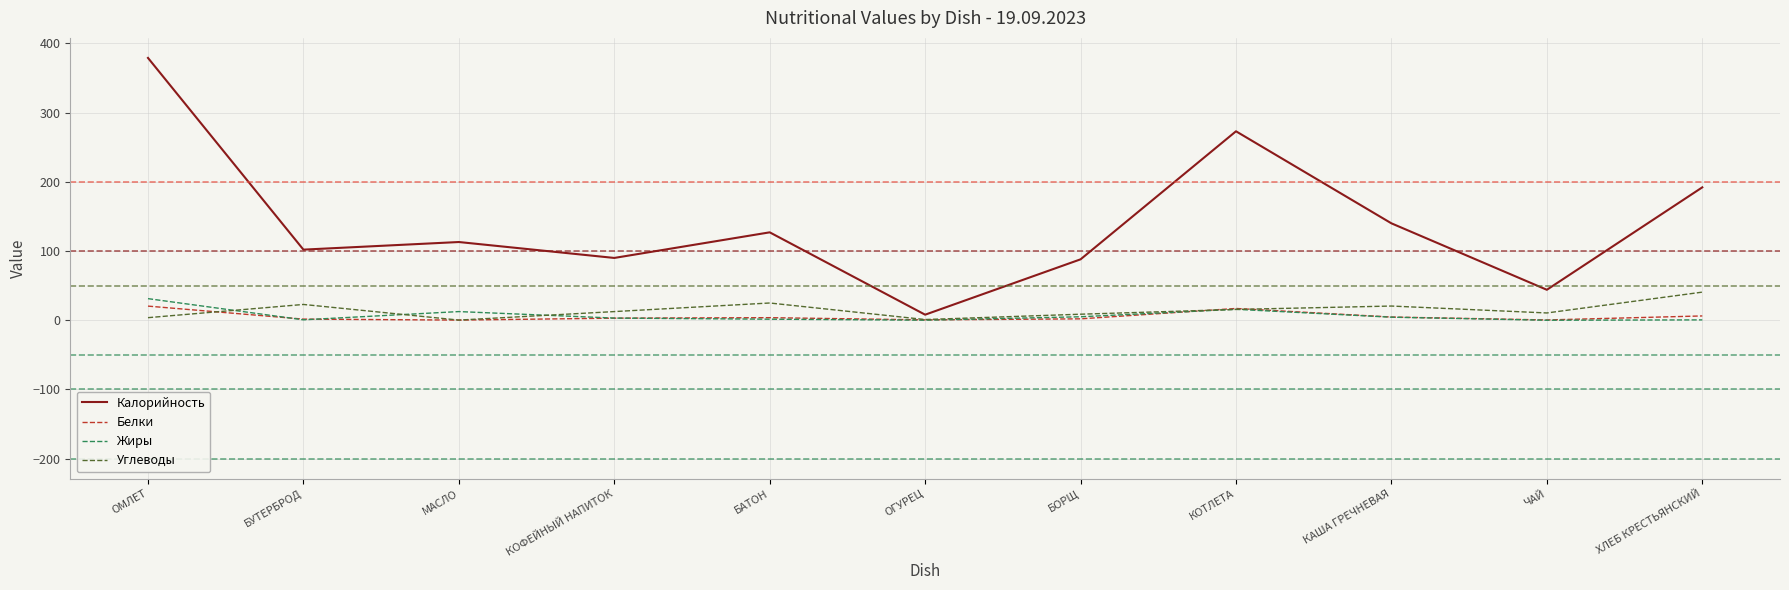

What is the sum of all Углеводы values?

161.0